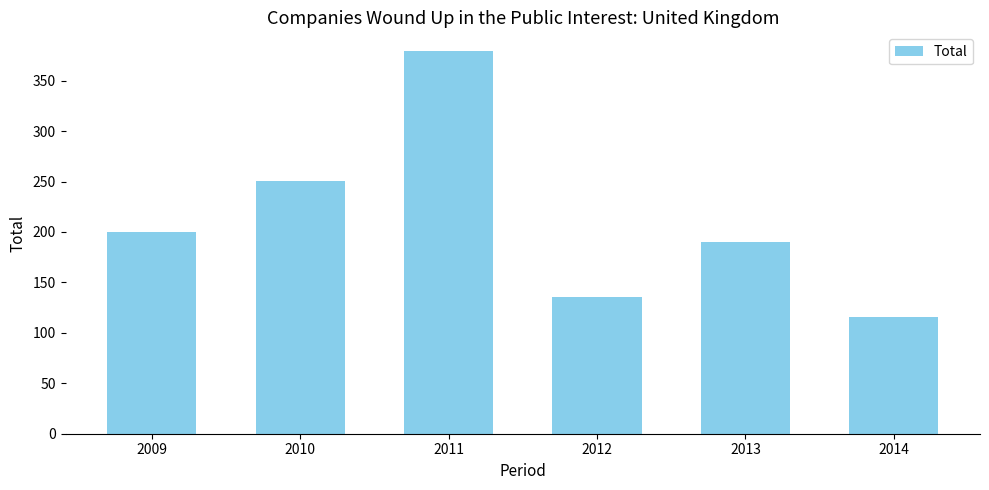

Which category has the highest value across all series?

2011